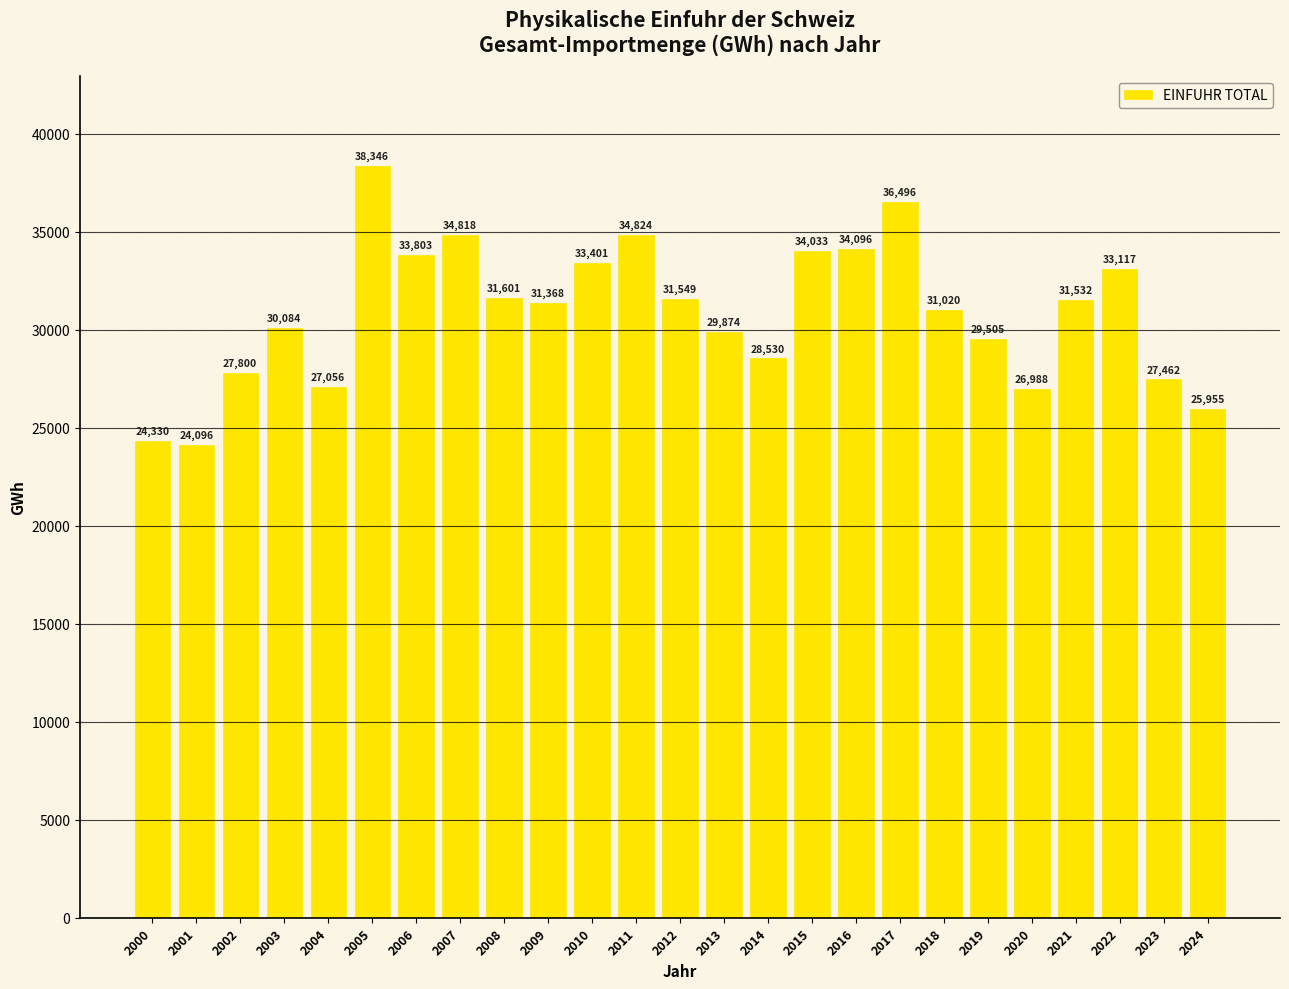

What is the change in value from 2012 to 2024?

-5594